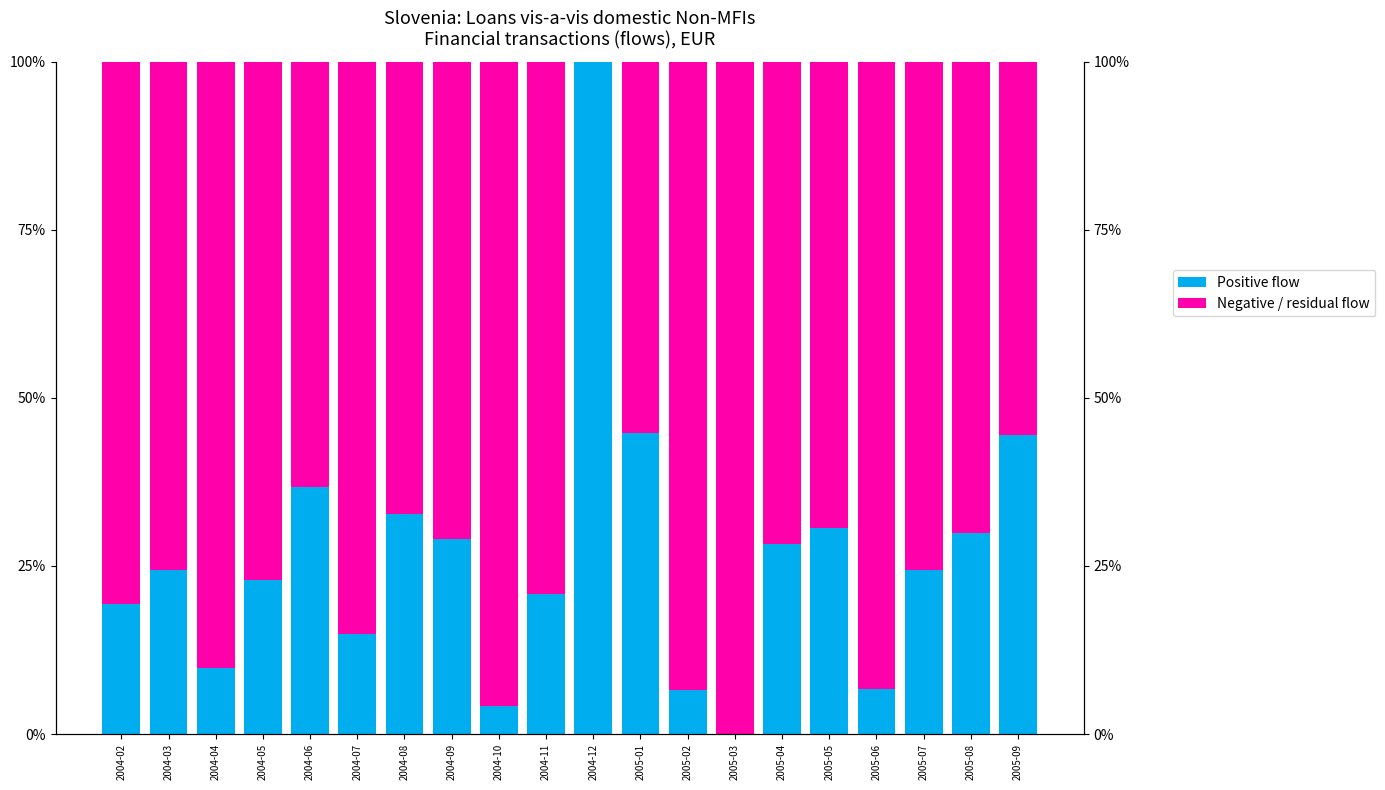

What is the difference between the maximum and minimum values in the Positive flow series?

100.0